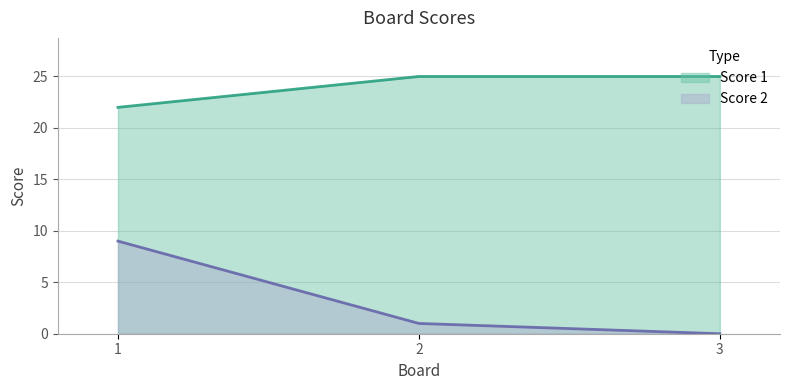

What is the spread (max minus min) of values at 2?

24